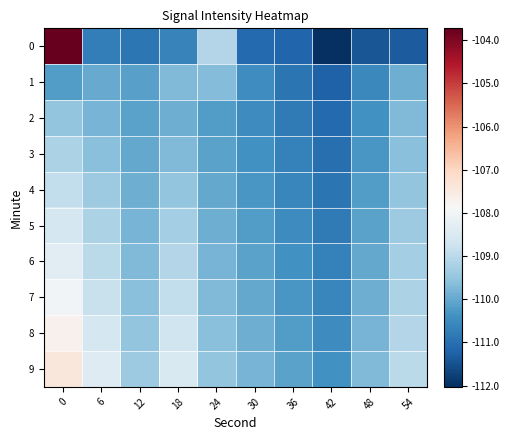

Which has a higher value, 12 or 54?

12